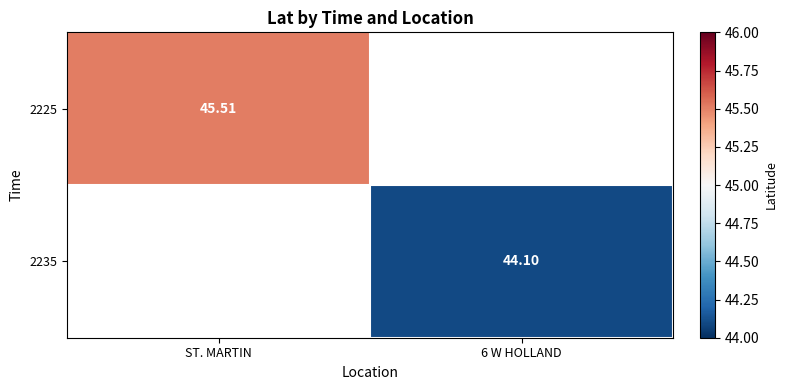

What is the greatest value displayed?

45.5